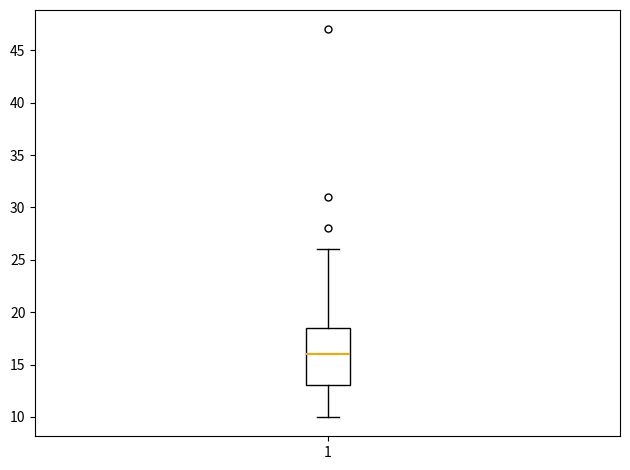

Transcribe this box plot: give where the median line is, the range the box spans, and where the two whiskers end, as read against the y-axis. The values are not printed on the chart, so give them approximately, as read against the axis.

median 16.0, box 13.0 to 18.5, whiskers 10.0 to 26.0